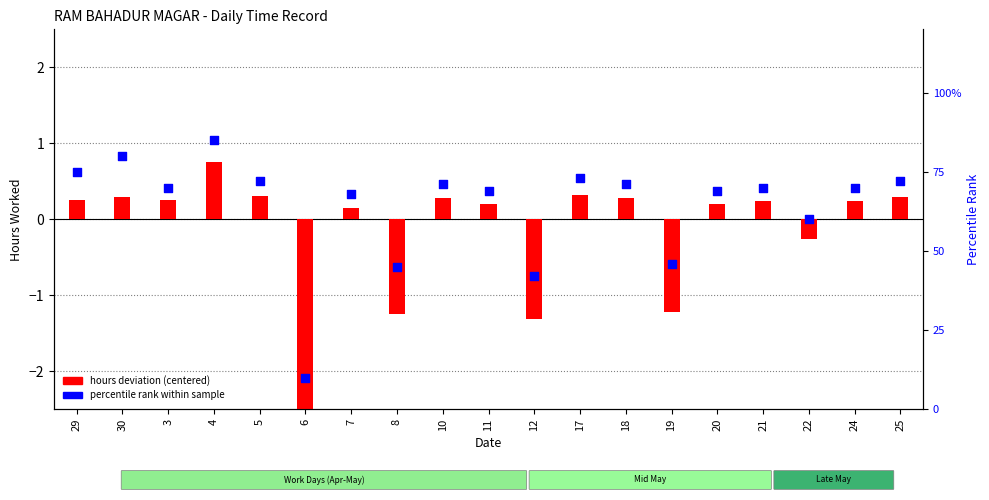

What is the total value across all series at 21?

70.2